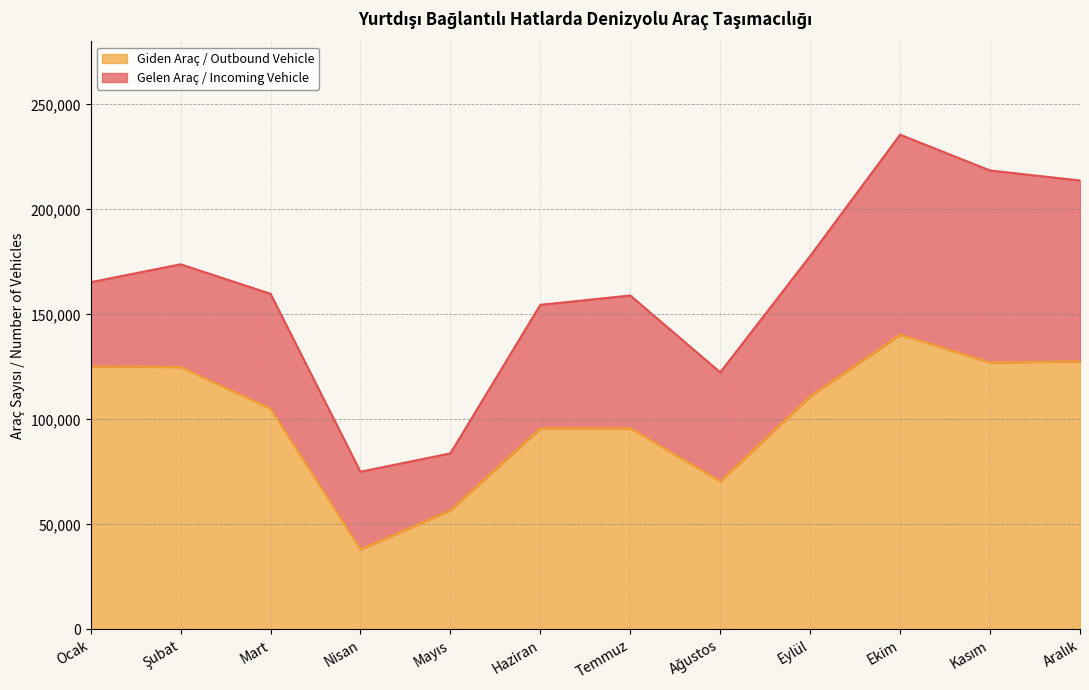

How many data points are above 111010?

5